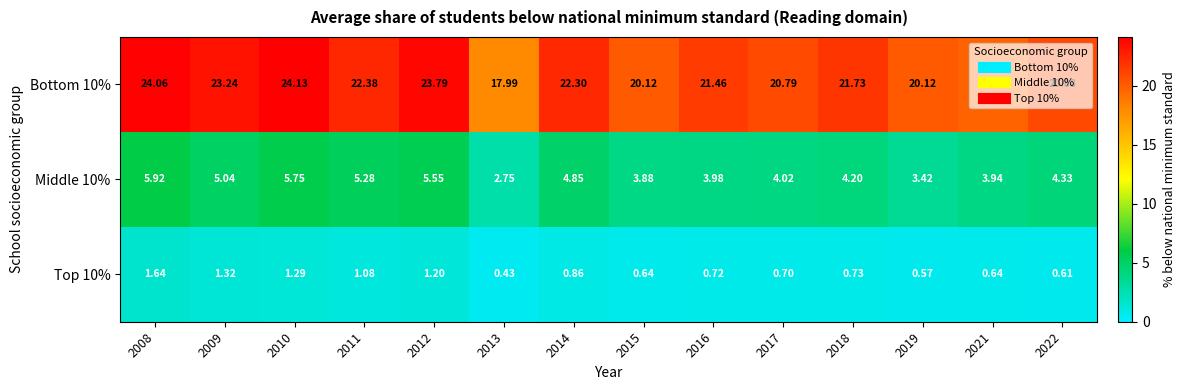

Is the value of Middle 10% at 2009 greater than the value of Bottom 10% at 2011?

No